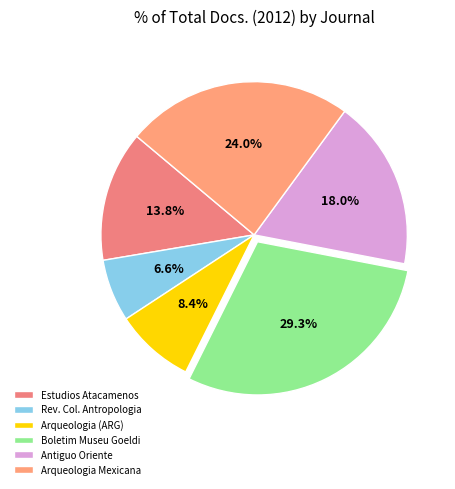

How many segments does this pie chart have?

6